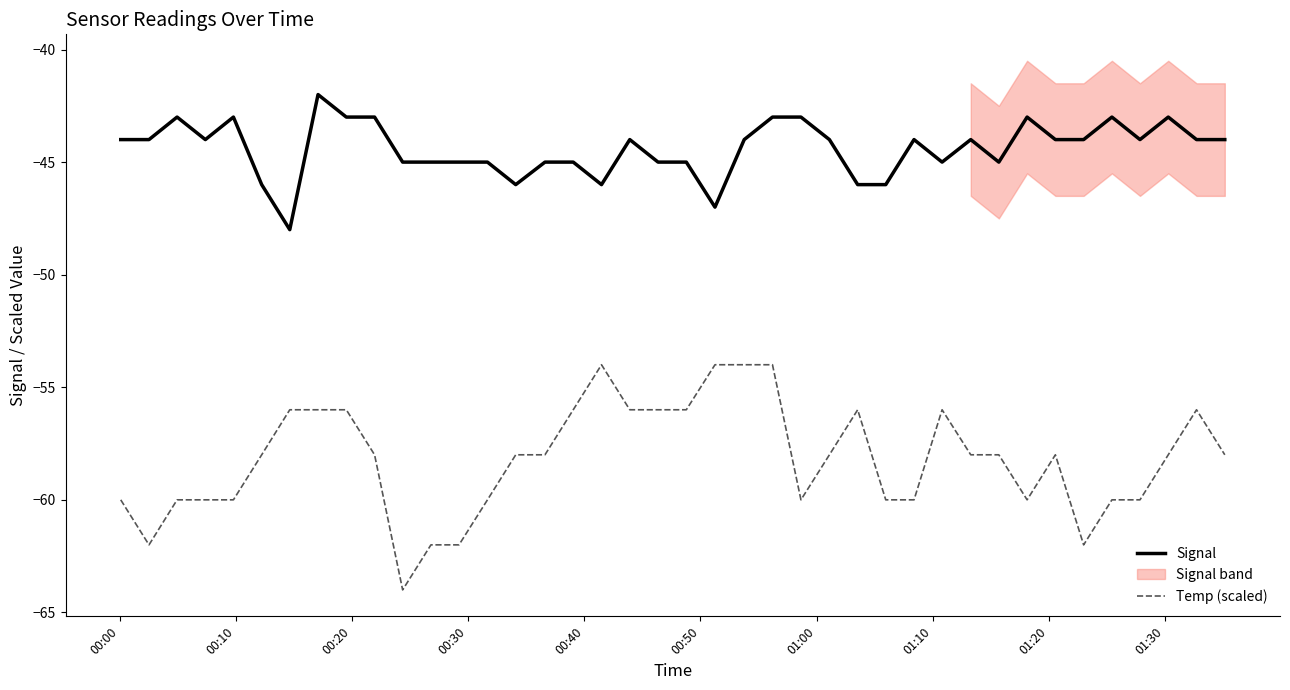

True or false: Temp (scaled) and Signal cross at least once.

False